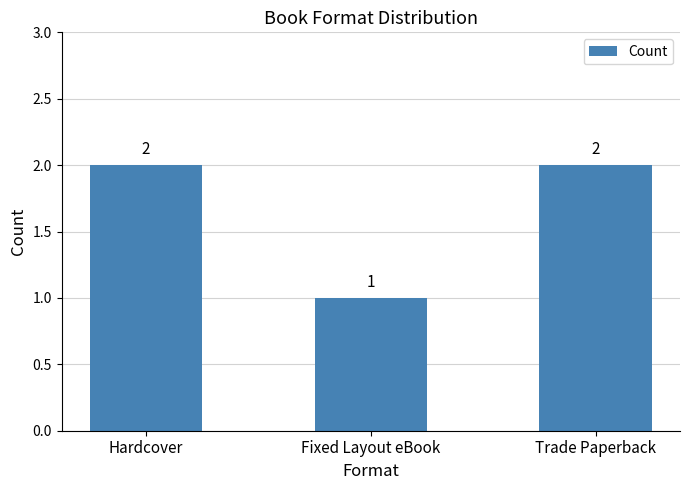

How many data points are less than 2?

1